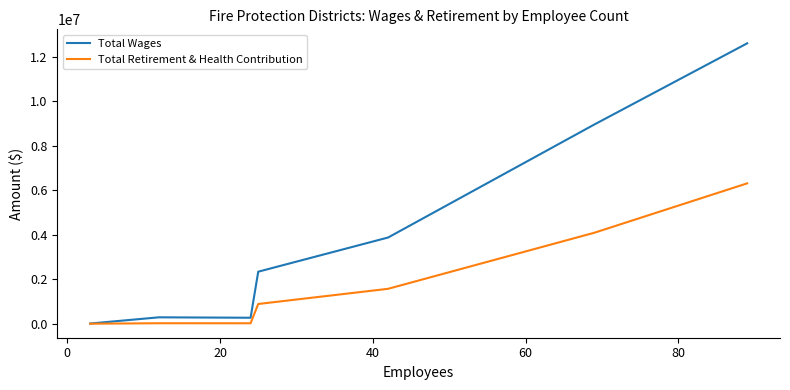

How many values in the Total Wages series are below 2338442?

3